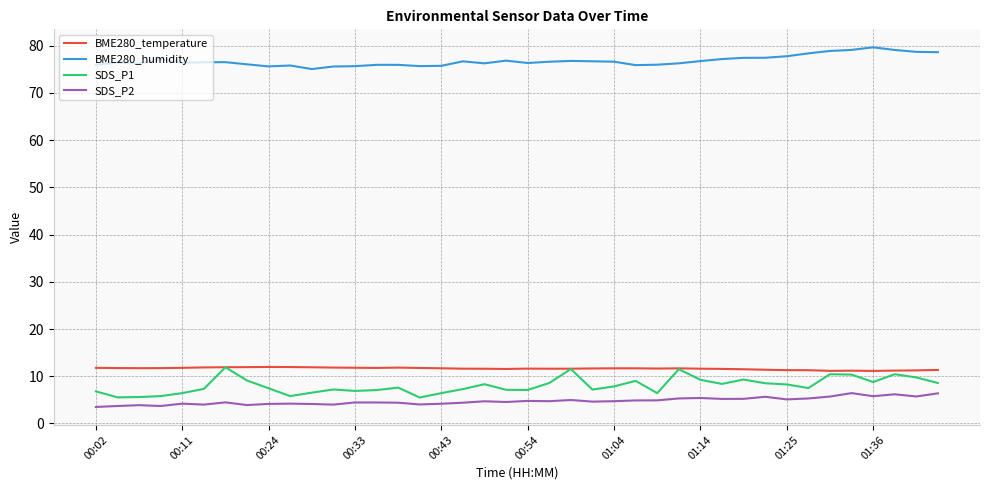

What is the maximum value for BME280_temperature?

12.0